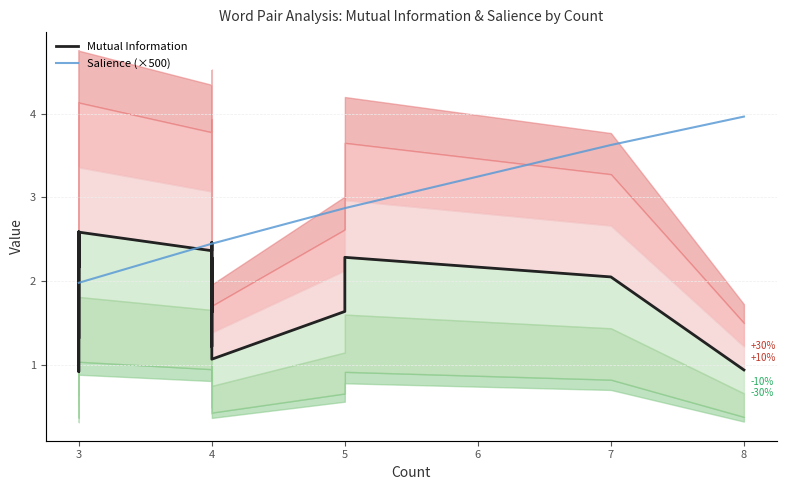

What is the minimum value shown in the chart?

0.9